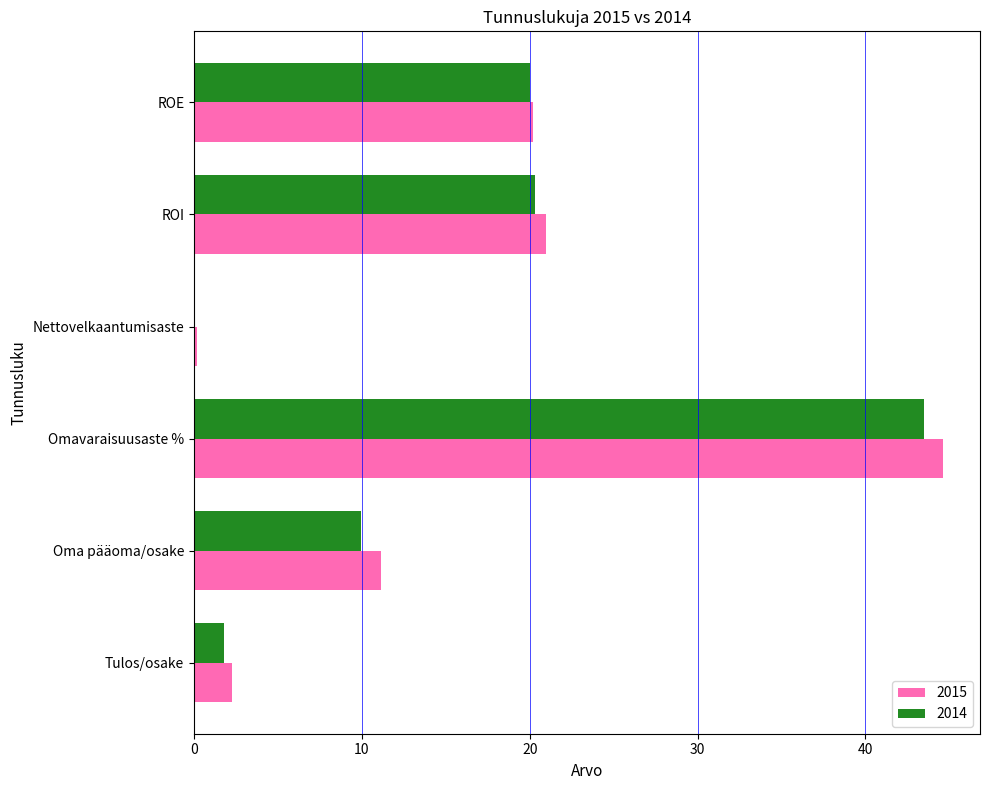

The 2014 series shows 20.3 at ROI. True or false?

True